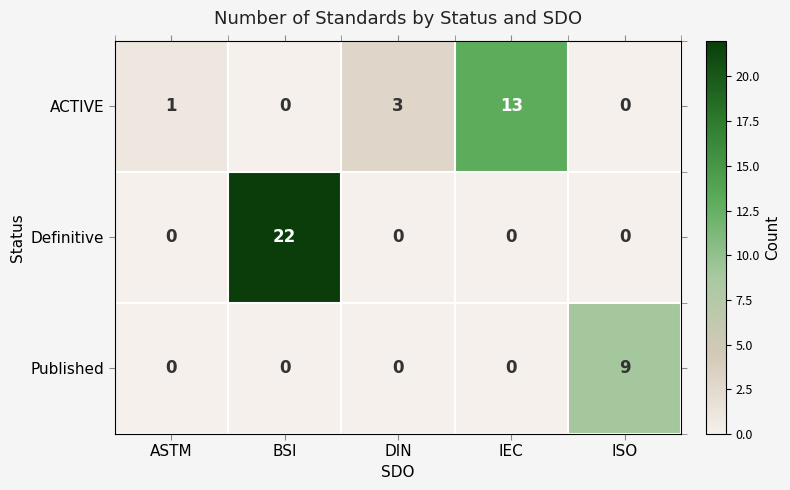

Which label corresponds to the largest value in the chart?

BSI